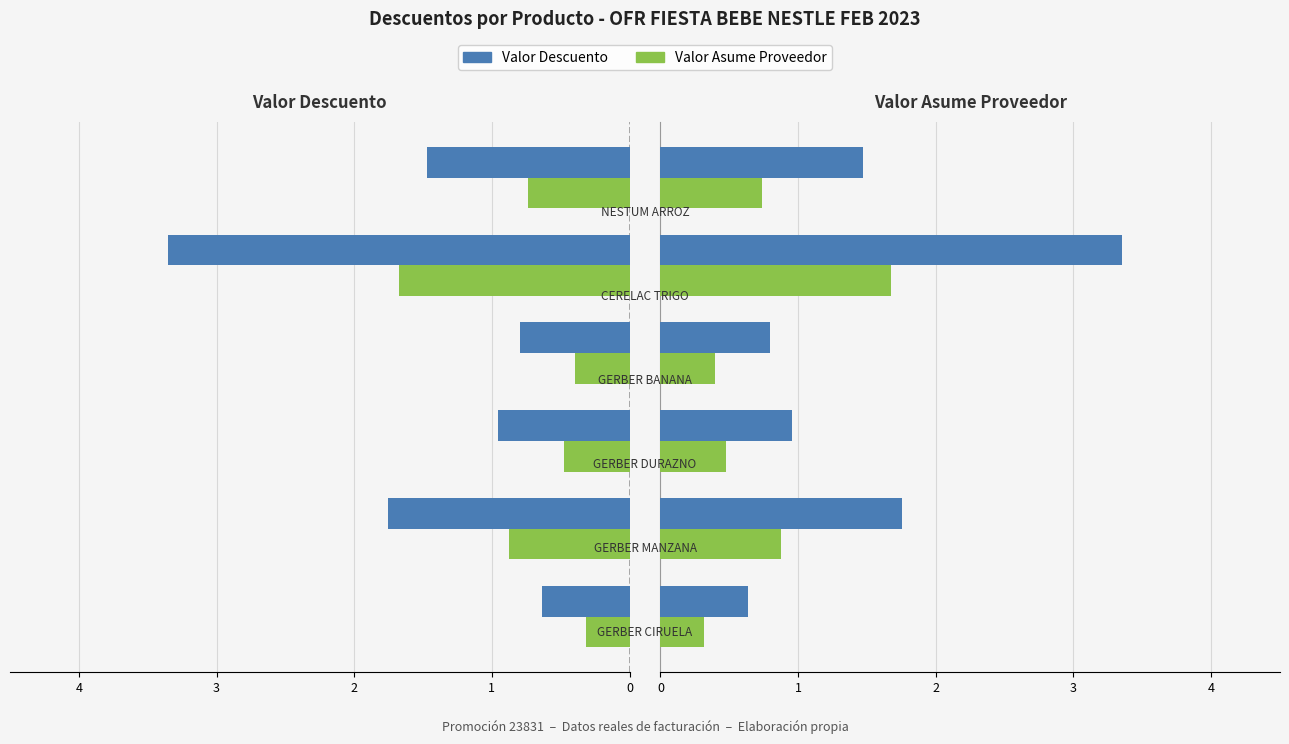

What is the highest value of the Valor Asume Proveedor series?

1.7